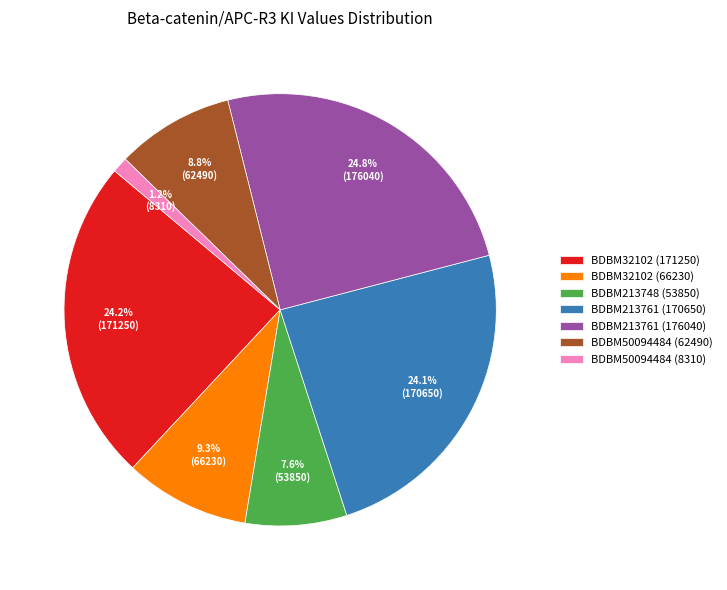

Is the sum of BDBM213748 (53850) and BDBM32102 (66230) greater than half?

No